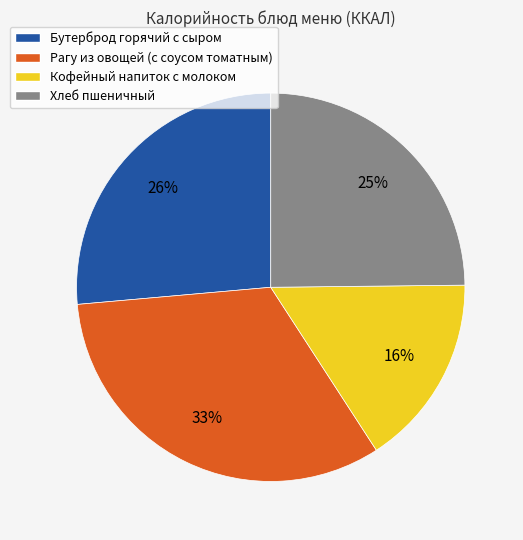

Which category has the smallest portion of the pie?

Кофейный напиток с молоком